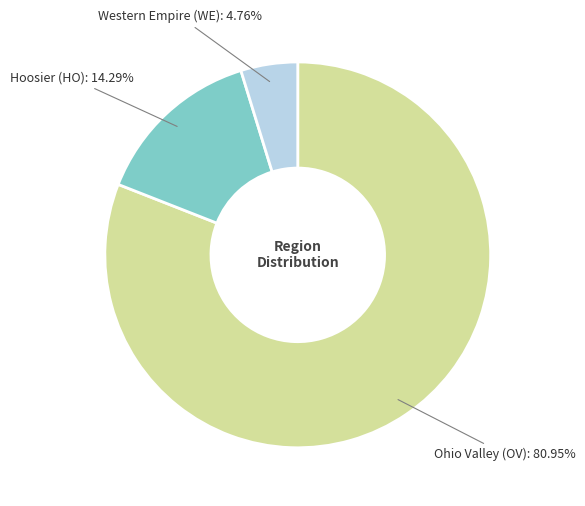

Is there any slice that represents more than half of the pie?

Yes